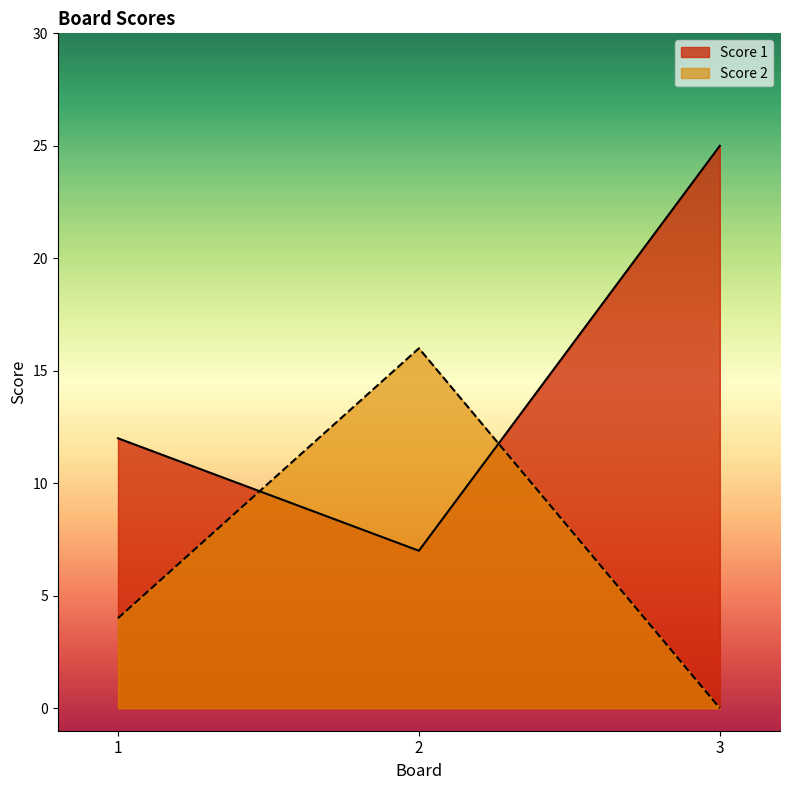

What are all the series names shown in the legend?

Score 1, Score 2